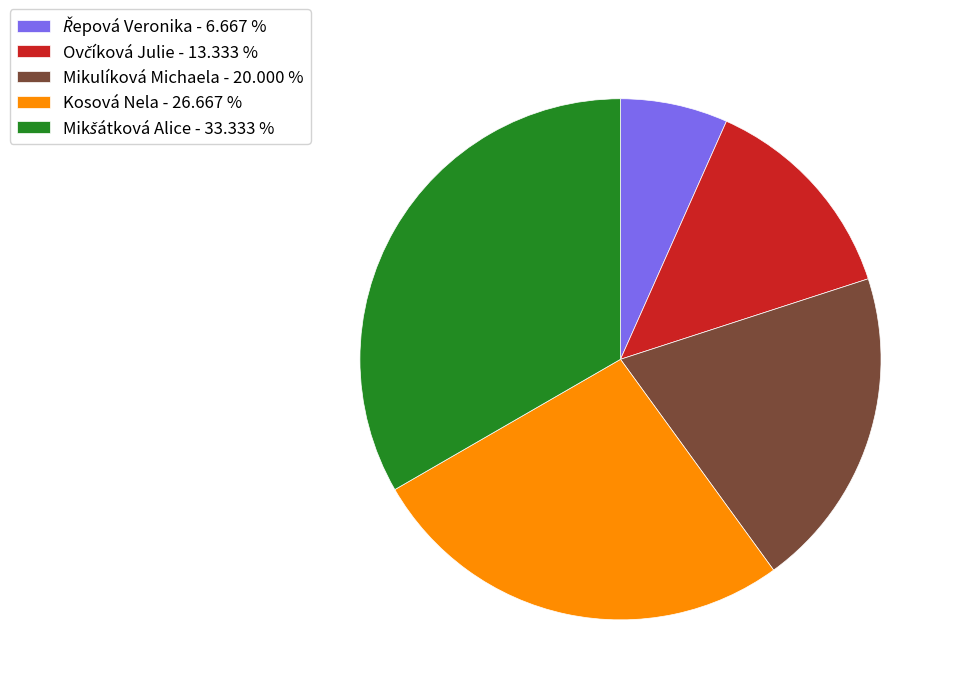

How many segments does this pie chart have?

5